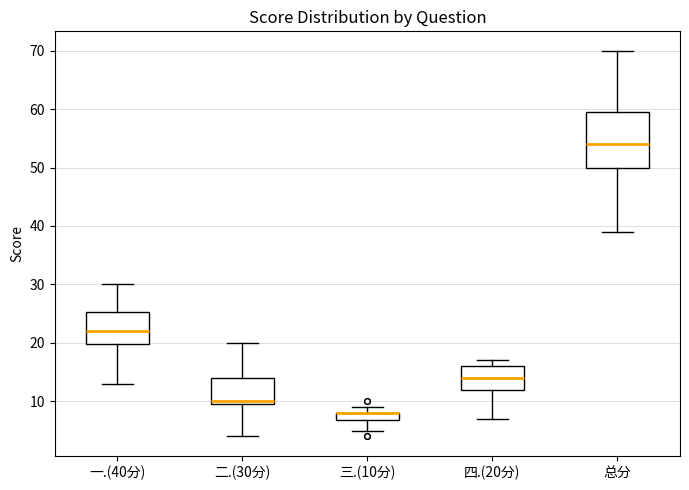

Where is the lower edge of the box for 一.(40分) on the y-axis? The values are not printed on the chart, so give them approximately, as read against the axis.

20